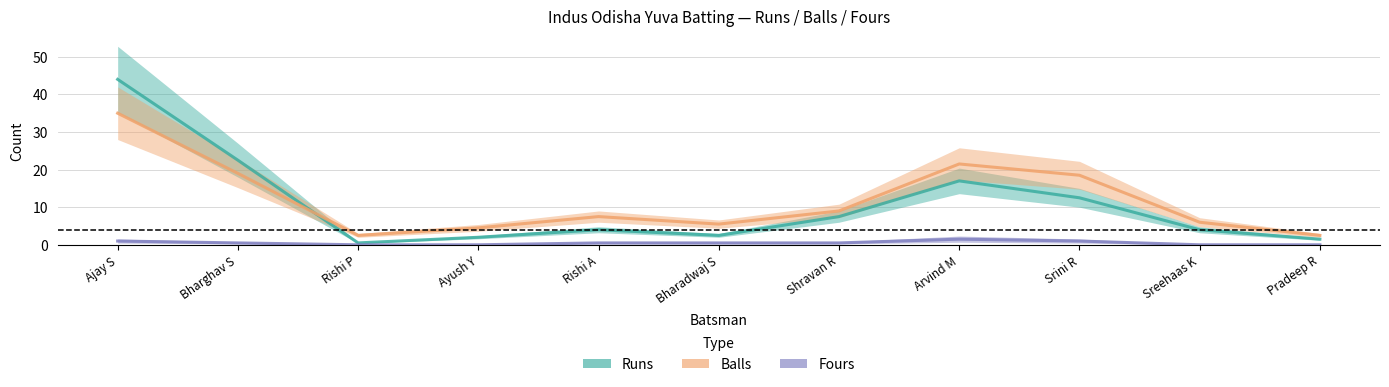

After their last crossing, which series has the higher values: Balls or Runs?

Balls